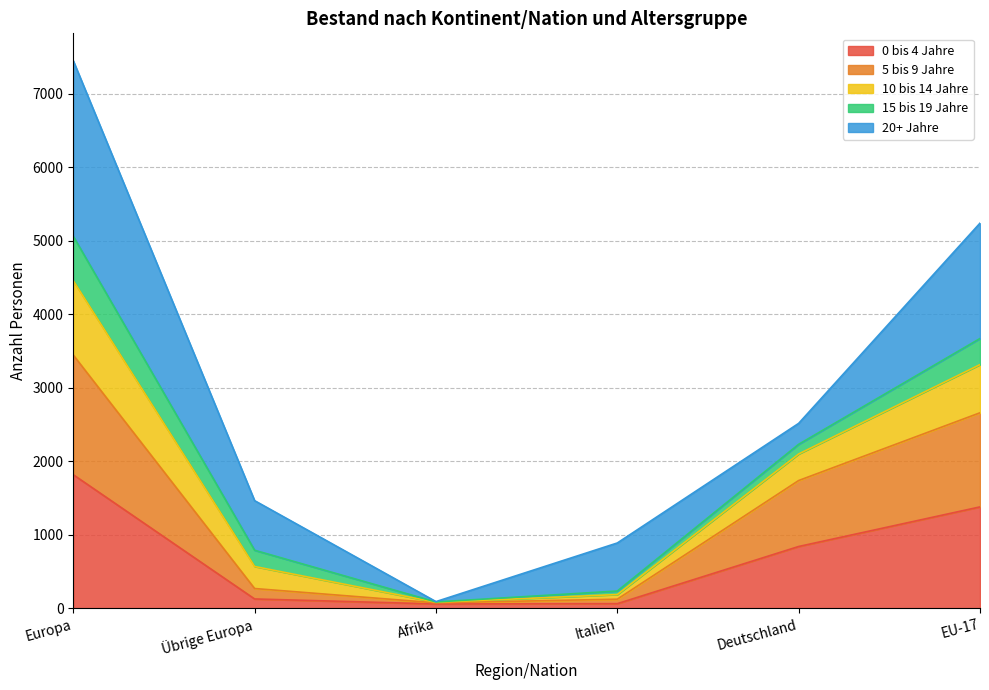

What is the total value across all series at EU-17?

5240